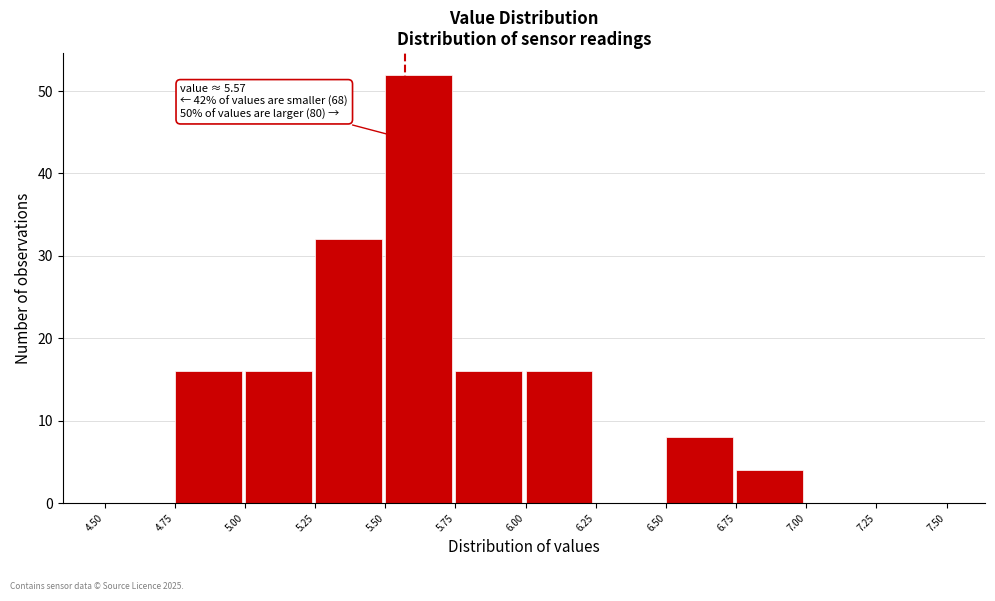

Which range on the x-axis has the tallest bar?

5.50 to 5.75